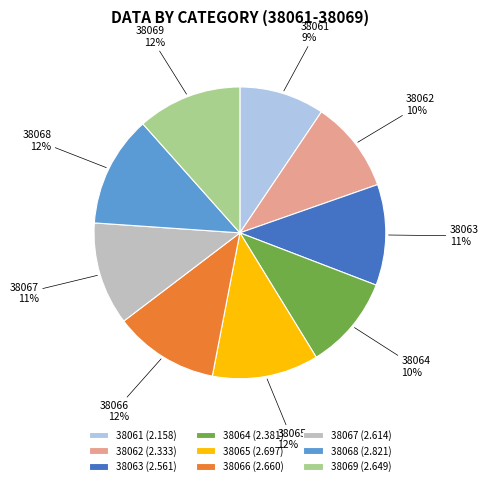

Which slice is the smallest?

38061